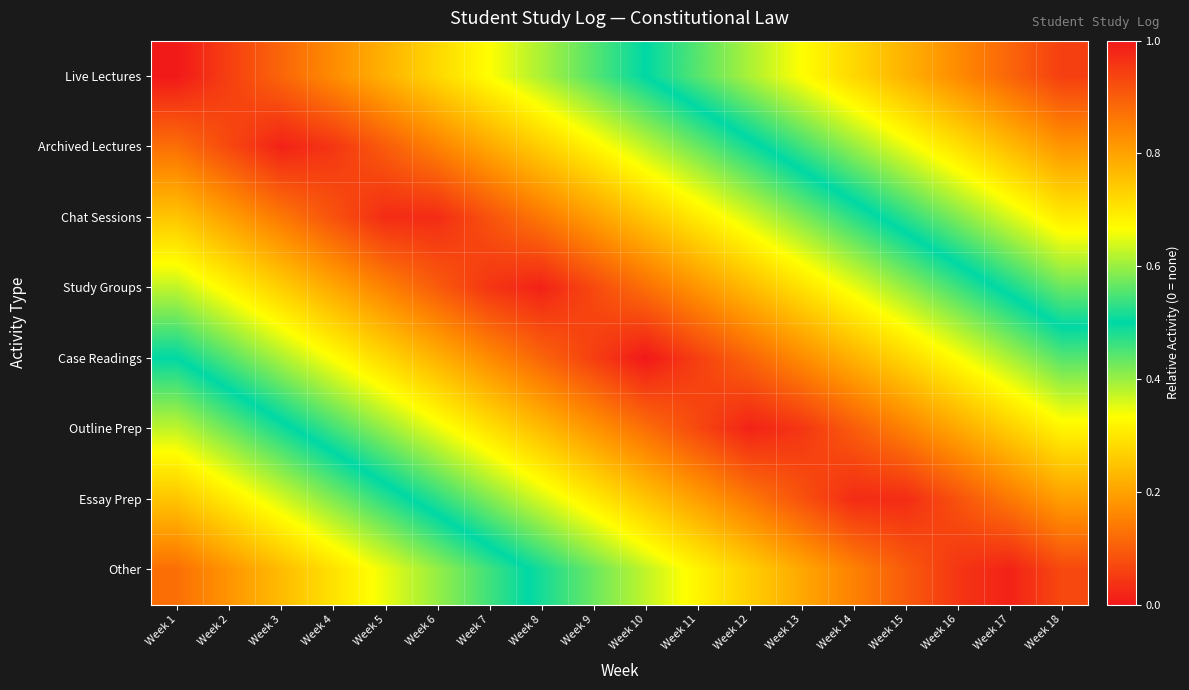

Which has a higher value, Week 6 or Week 8?

Week 8